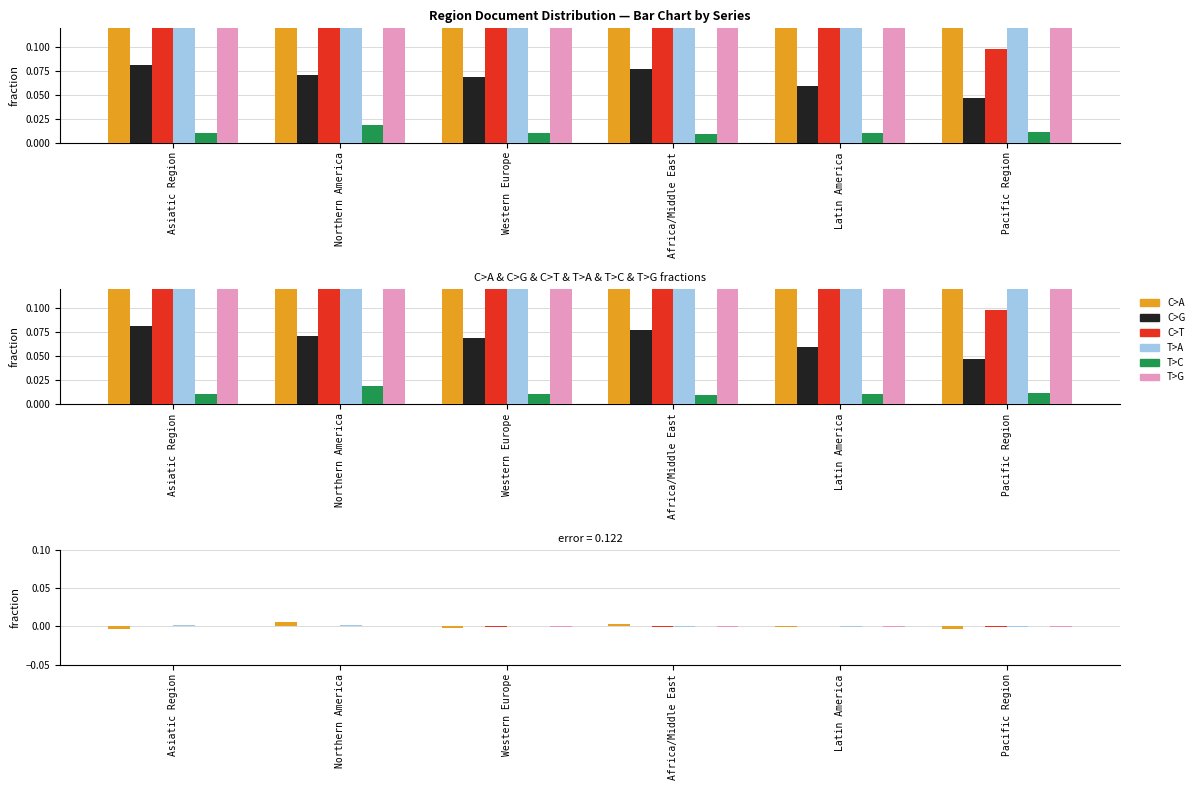

How many values in the T>A series are below 0?

4